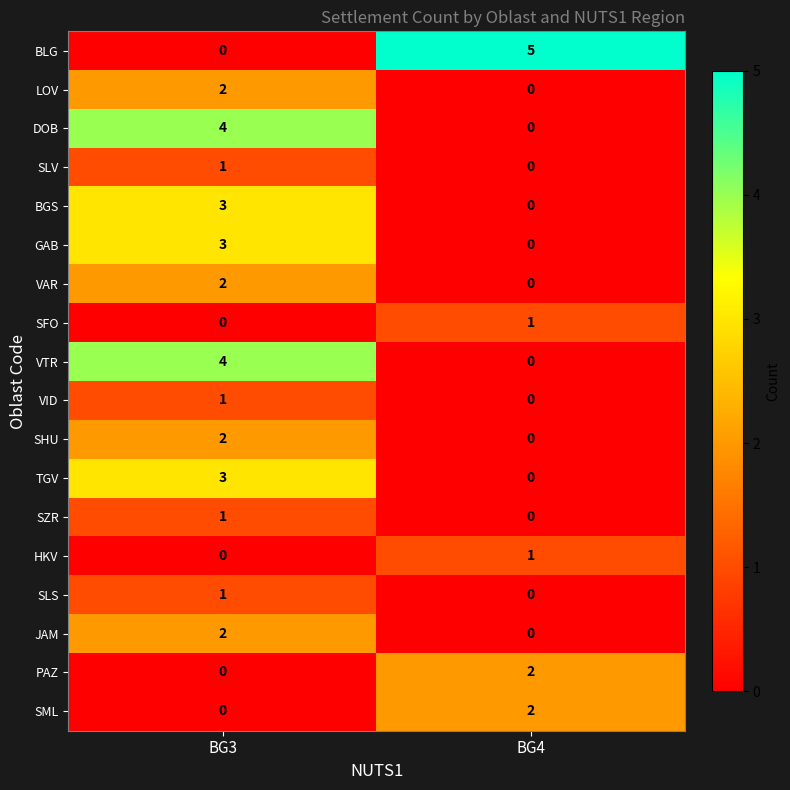

What is the difference between the maximum and minimum values in the TGV series?

3